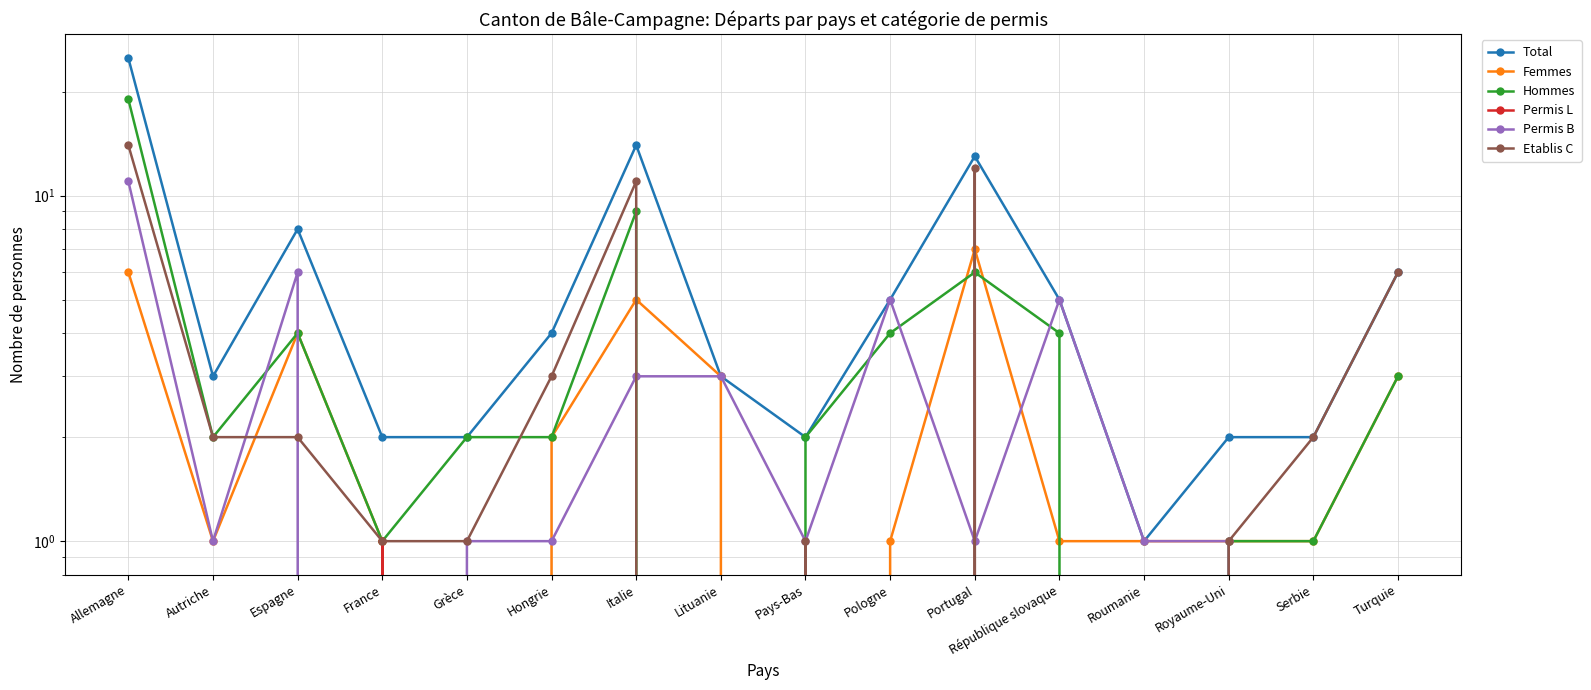

What is the sum of the Etablis C values at Grèce and Hongrie?

4